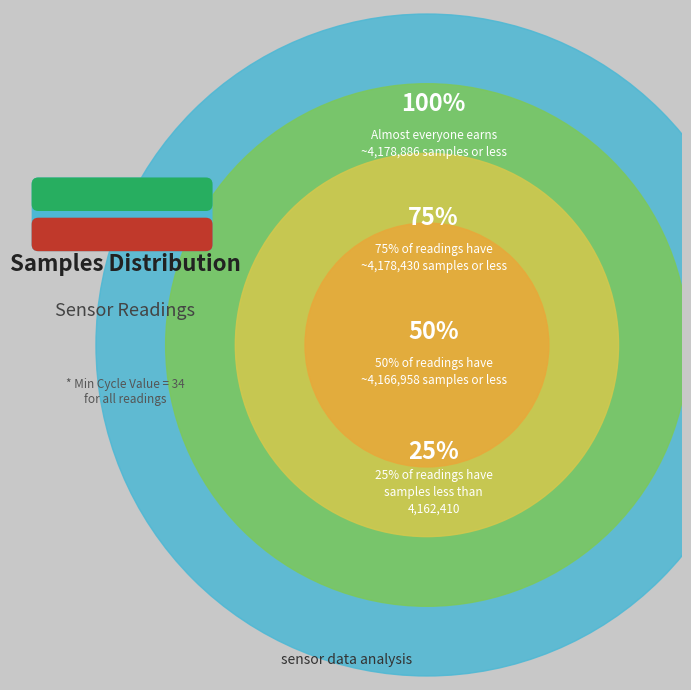

To the nearest percent, what portion does 34 represent?

8%